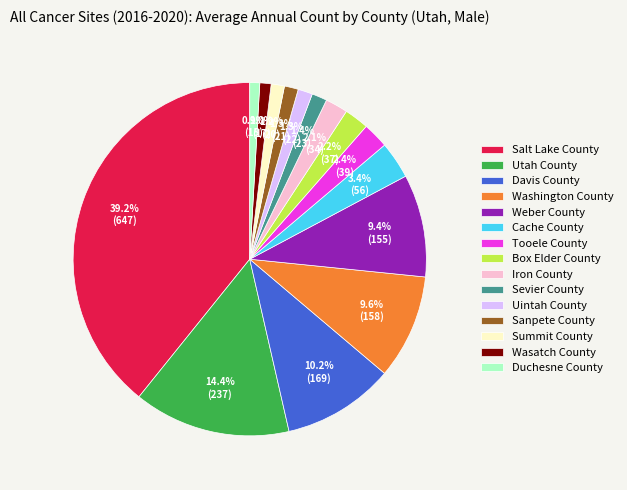

Which has a higher value, Summit County or Utah County?

Utah County